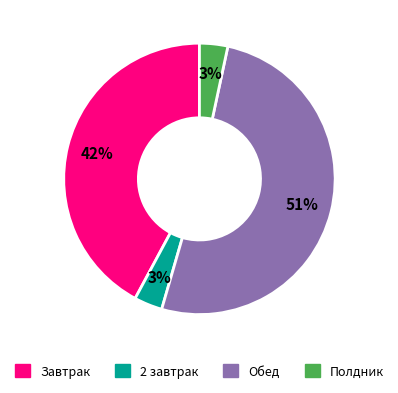

Count the number of slices in the pie.

4